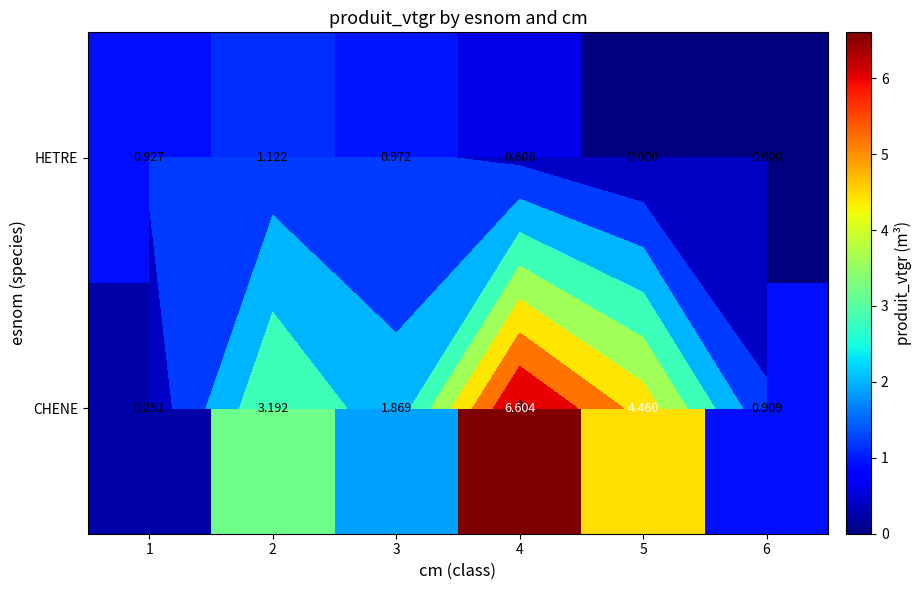

List the labels in order of HETRE value, smallest first.

5, 6, 4, 1, 3, 2